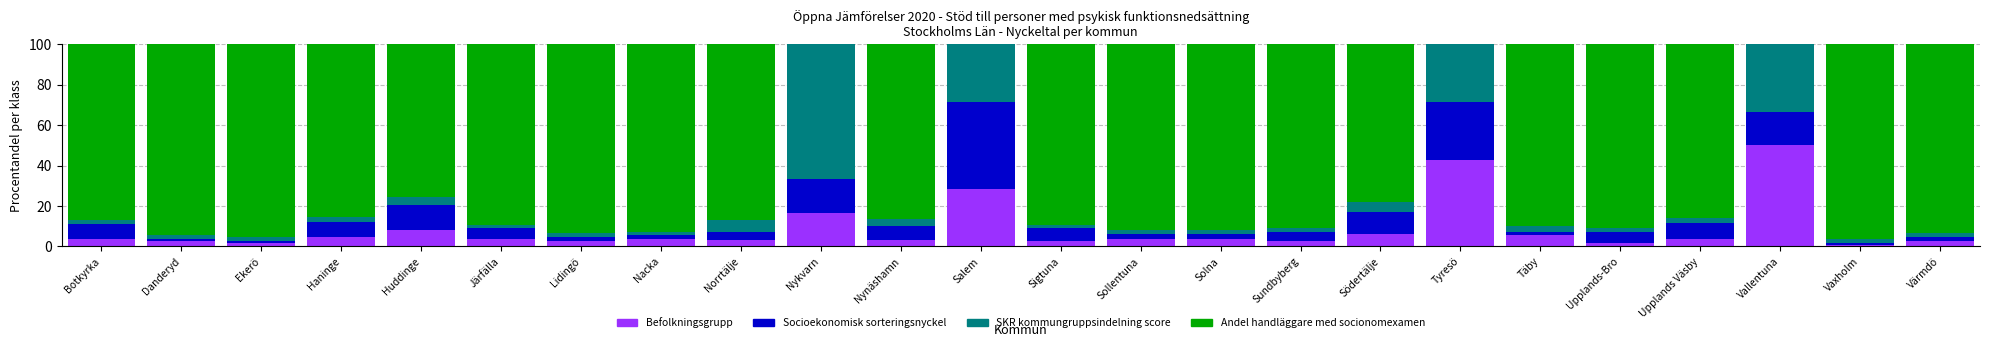

What is the sum of all Befolkningsgrupp values?

210.4